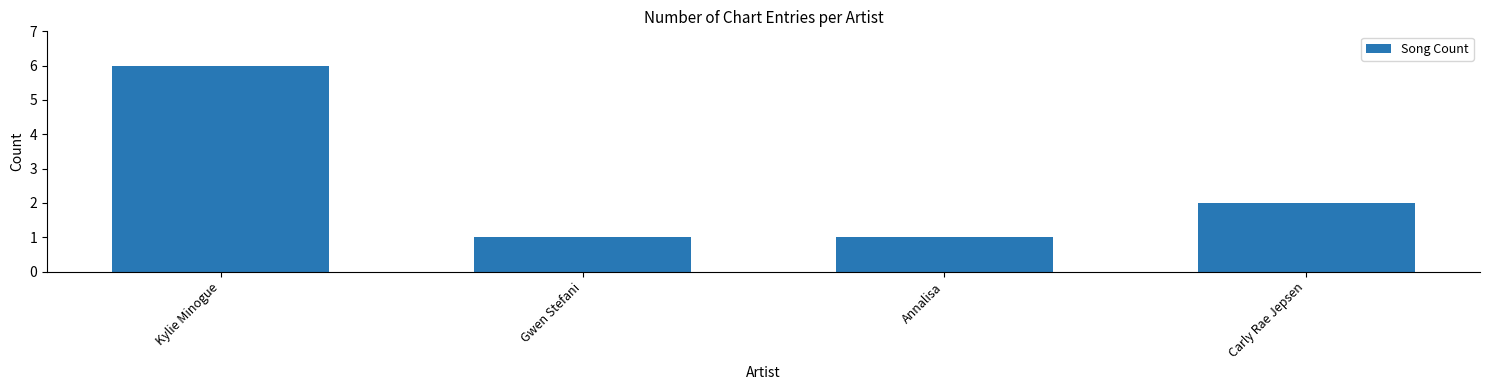

How many bars are there in total?

4